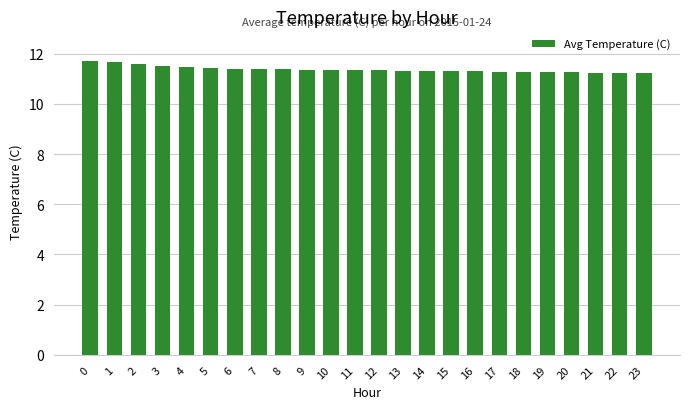

What is the minimum value shown in the chart?

11.2